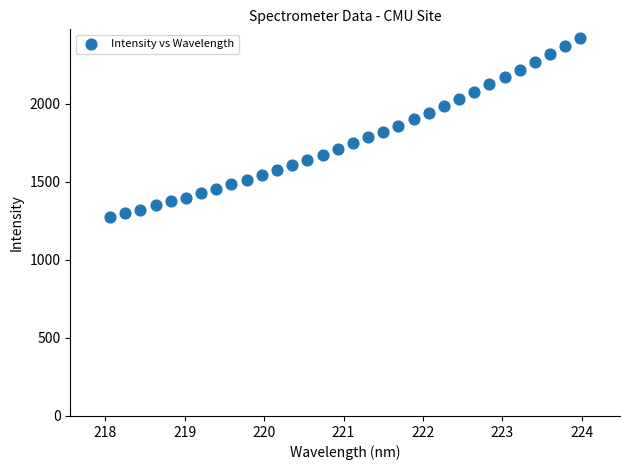

What is the range of Y values (max minus min)?

1143.6